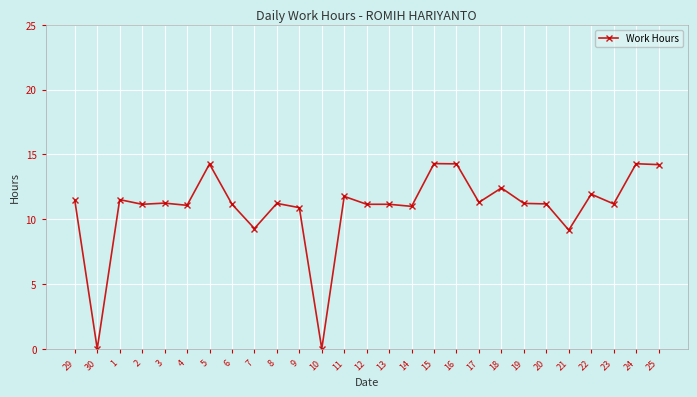

What is the difference between the second highest and second lowest values?

14.3